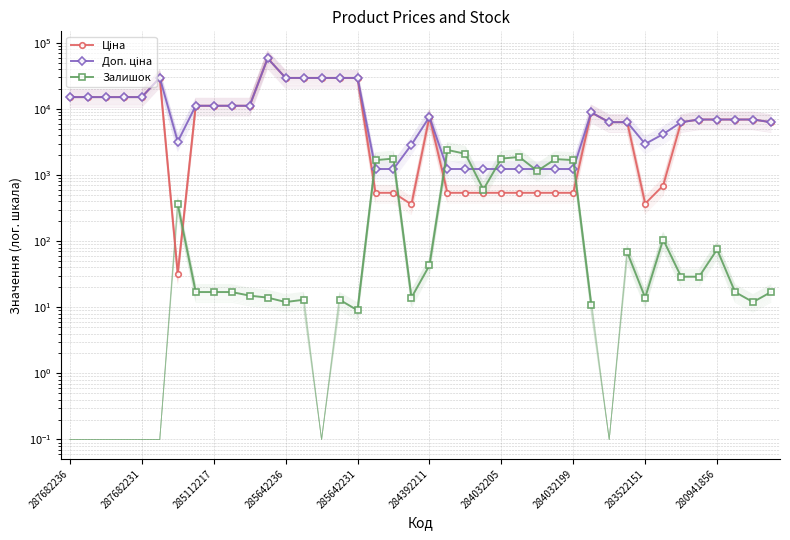

What position from the left is 34?

35